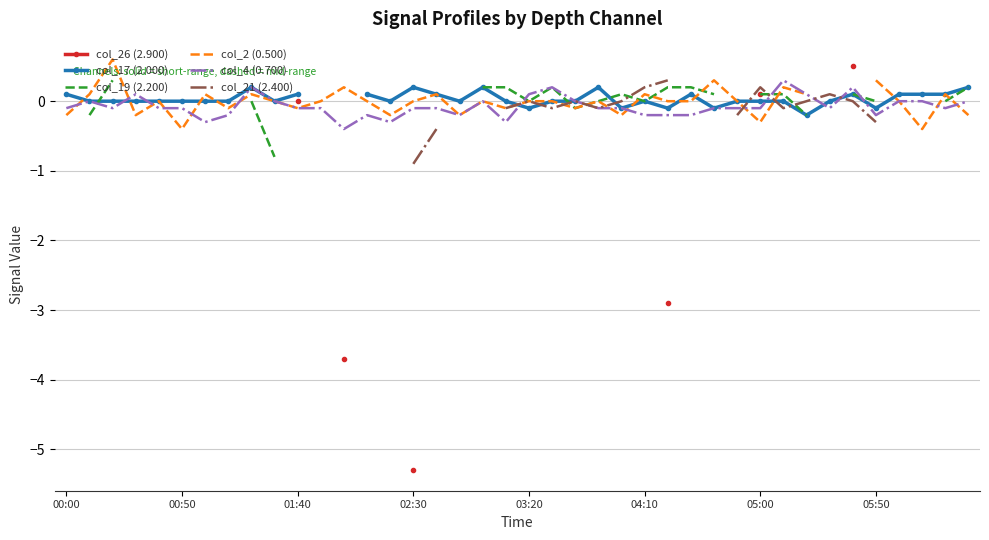

The col_4 (0.700) series shows -0.1 at 00:00. True or false?

True